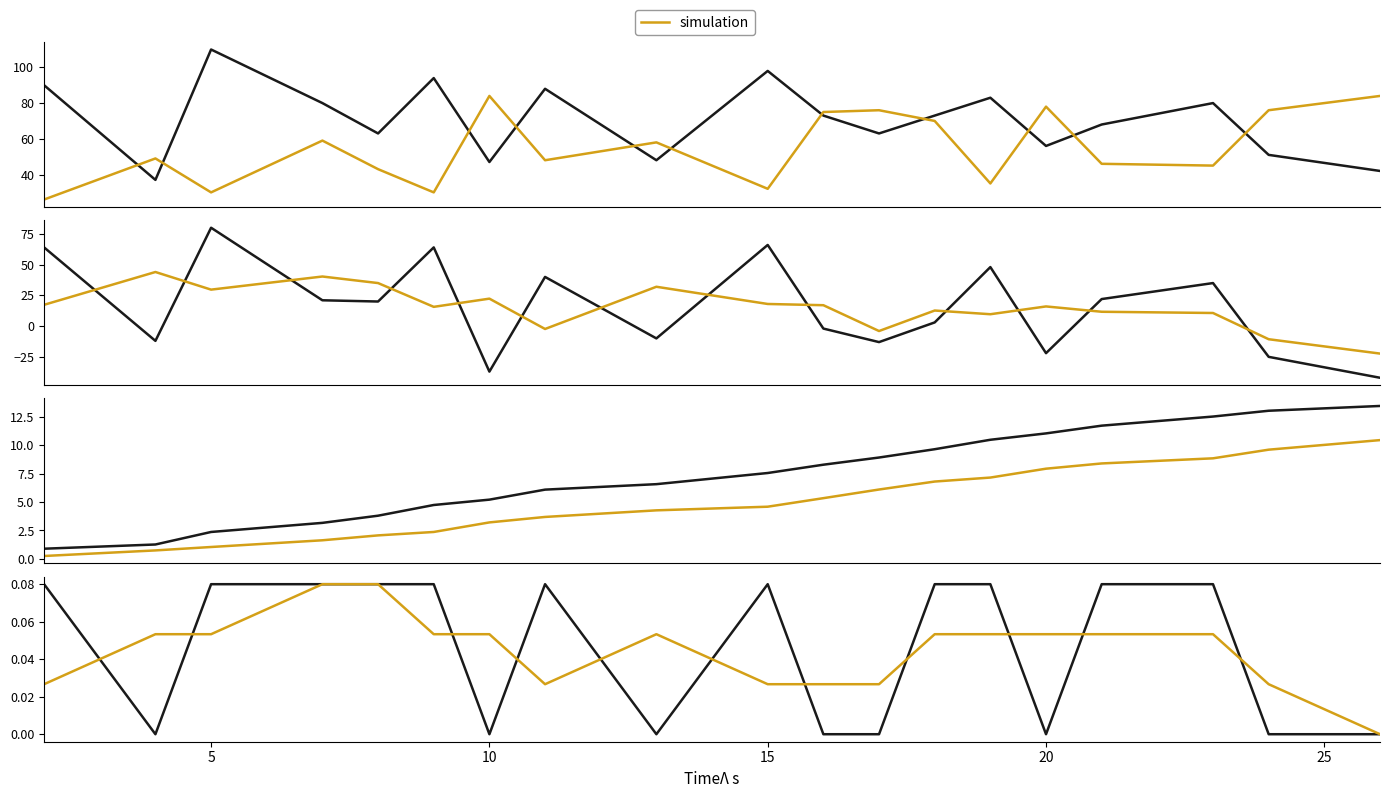

Which category has the highest value across all series?

5